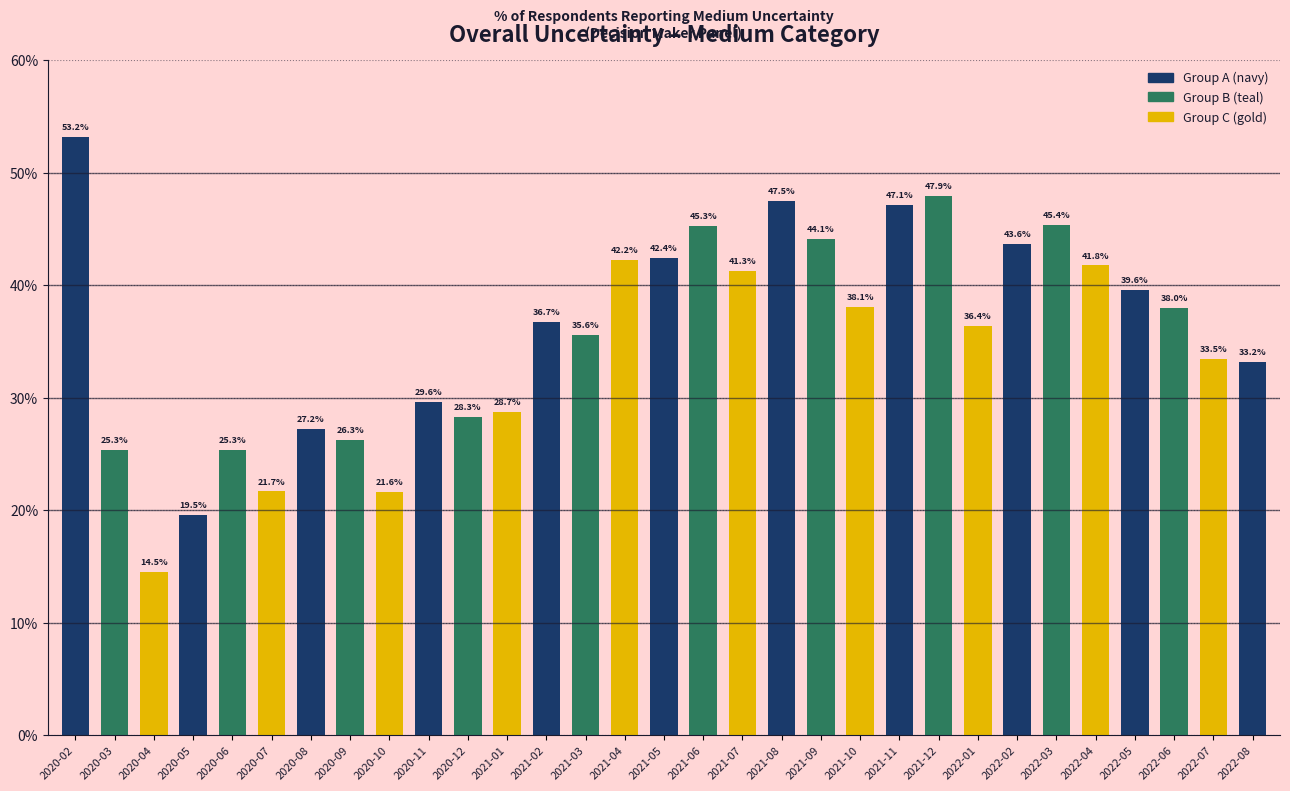

What is the difference between the maximum and minimum values?

38.7